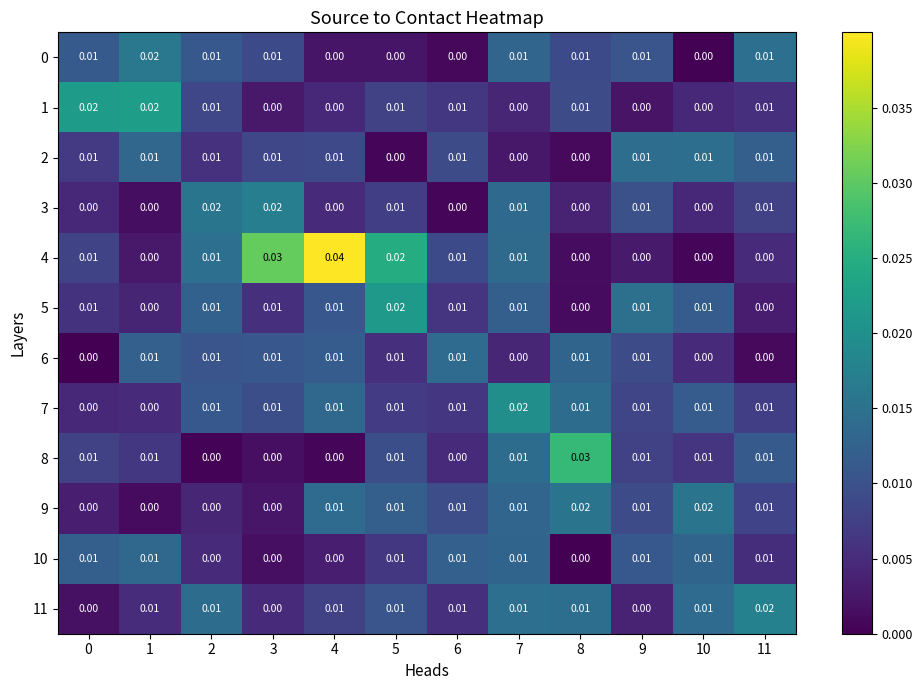

Is the value of 9 at 0 greater than the value of 0 at 0?

No